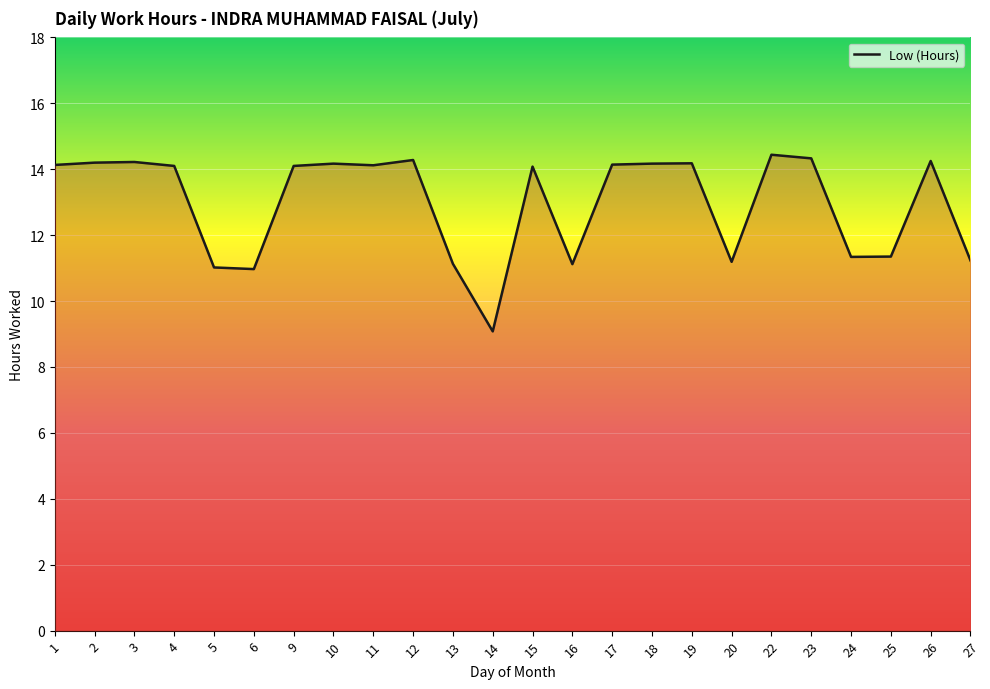

The chart shows a value of 14.2 at 26. True or false?

True